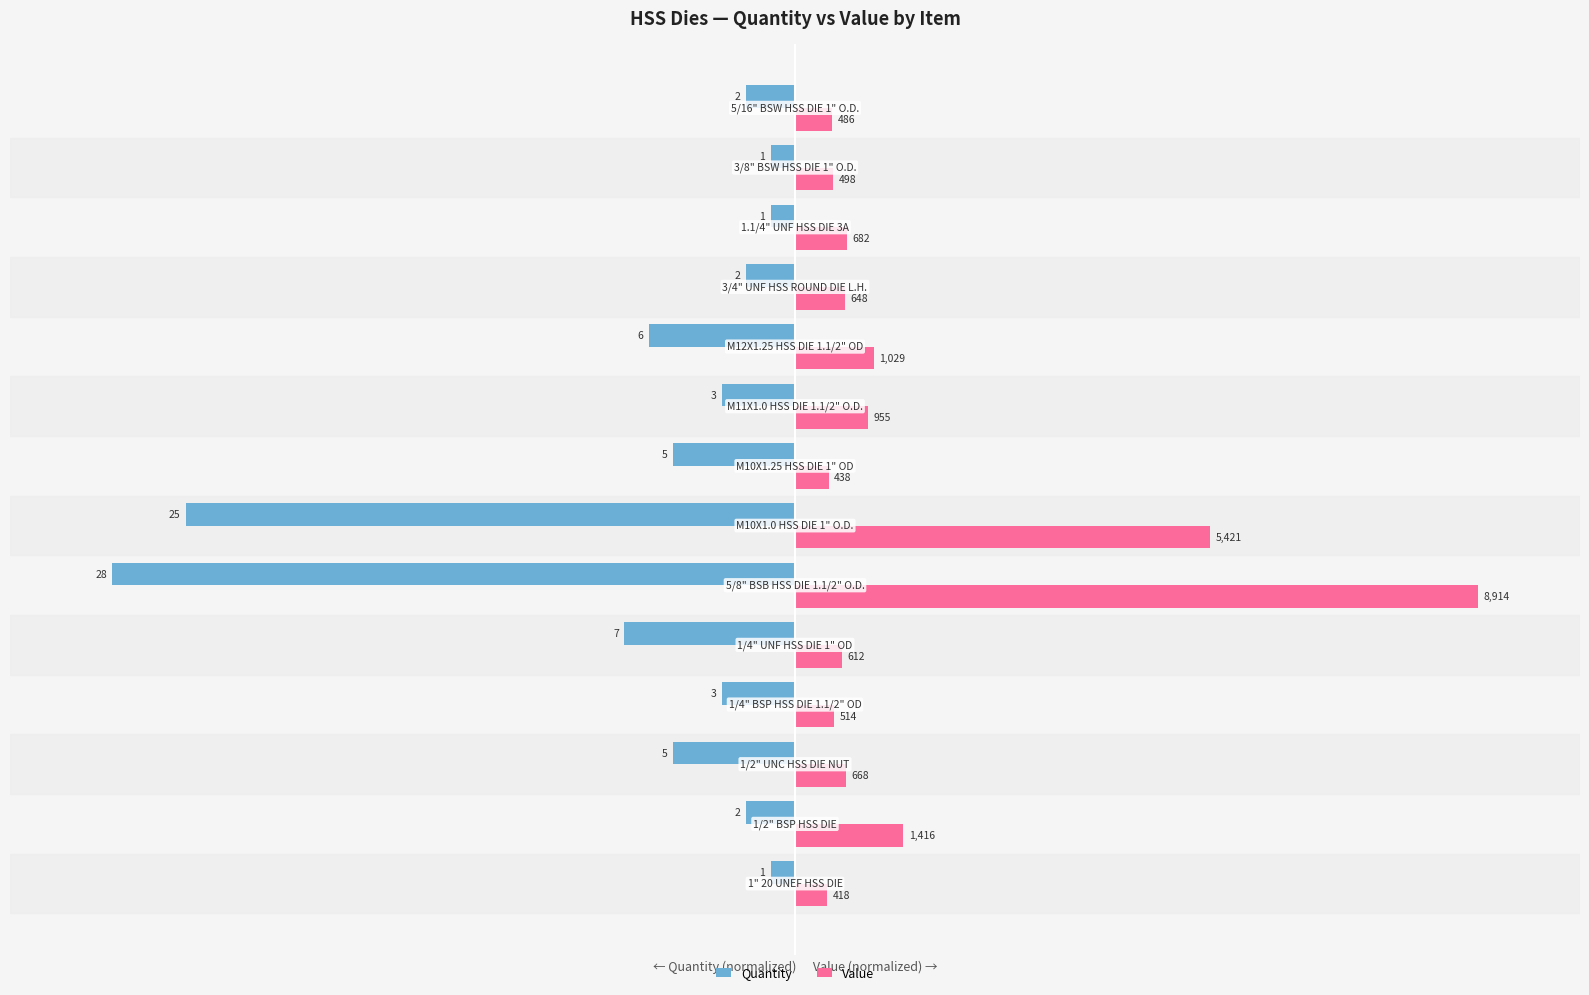

Reading right to left, list all the values displayed in this chart.

Quantity: -7.1	-3.6	-3.6	-7.1	-21.4	-10.7	-17.9	-89.3	-100.0	-25.0	-10.7	-17.9	-7.1	-3.6
Value: 5.5	5.6	7.7	7.3	11.5	10.7	4.9	60.8	100.0	6.9	5.8	7.5	15.9	4.7